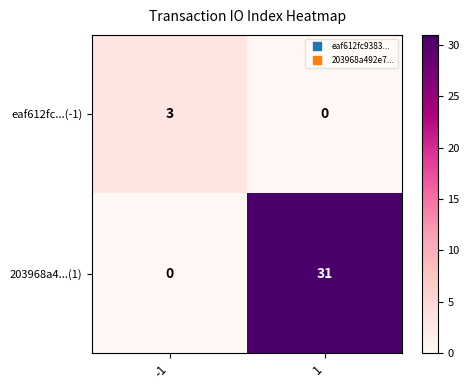

The eaf612fc...(-1) series shows 1 at -1. True or false?

False